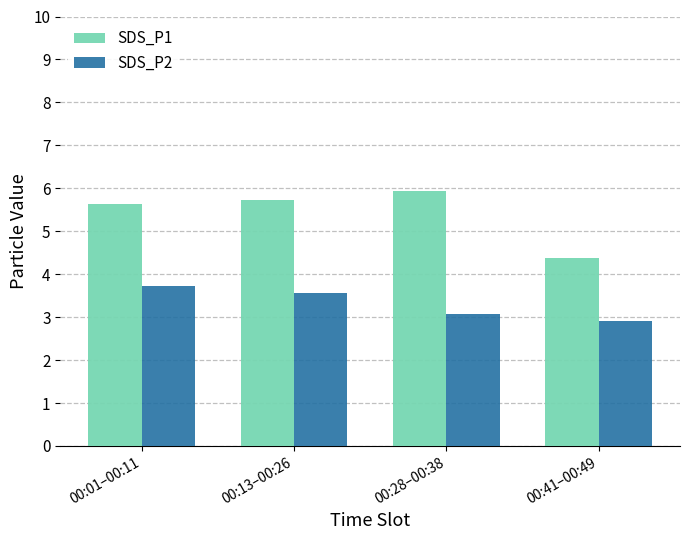

Which category has the highest value across all series?

00:28–00:38